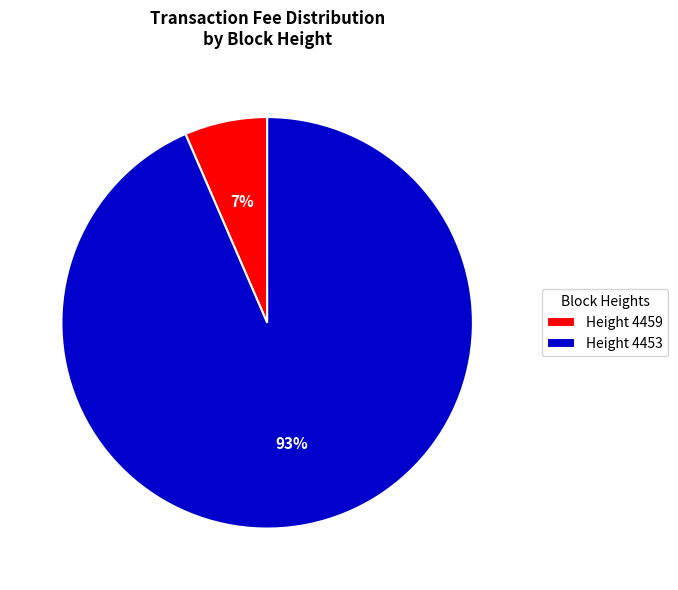

What is the smallest slice in the pie chart?

Height 4459